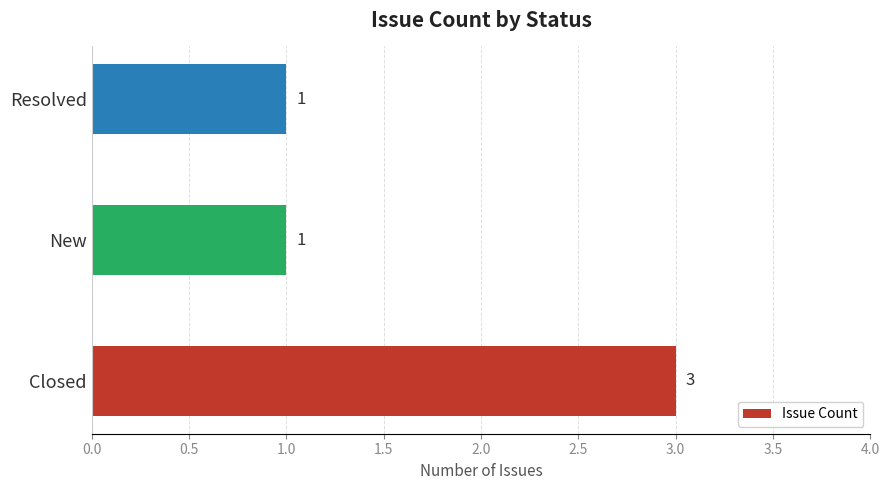

Is it true that the value at New is 1?

True